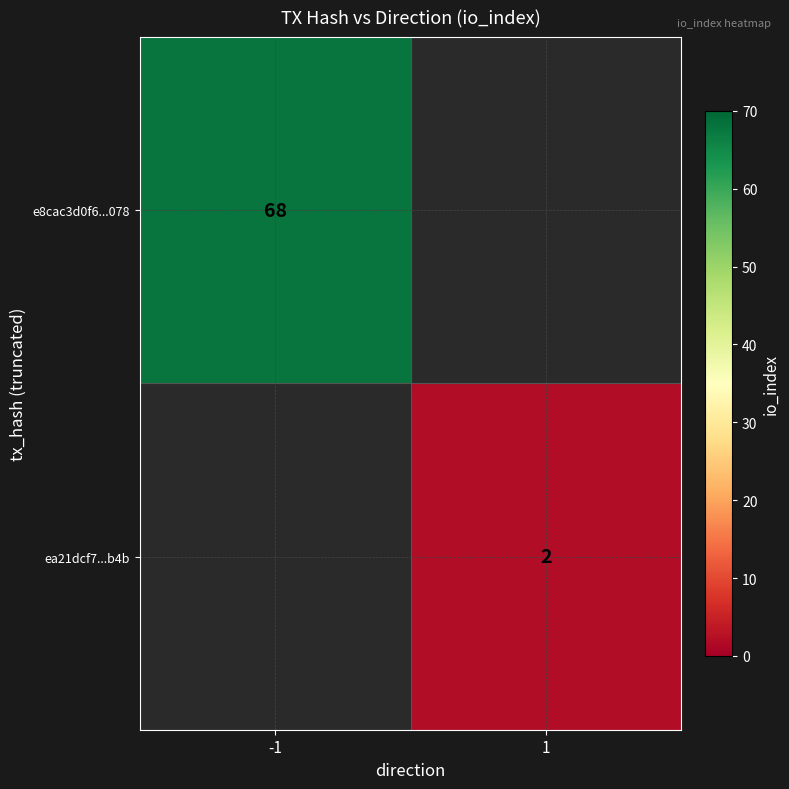

The ea21dcf7...b4b series shows 3 at 1. True or false?

False